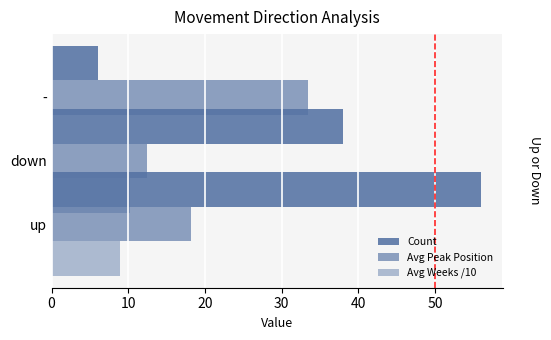

What is the difference between the highest and lowest values at 20?

33.4